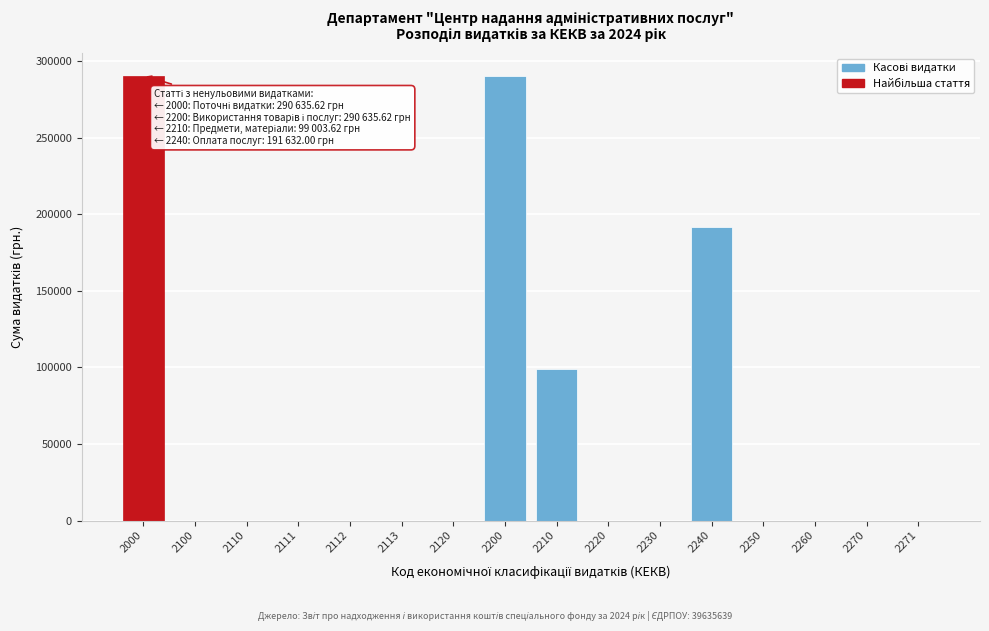

Reading right to left, what are all the values shown in this chart?

2271=0.0	2270=0.0	2260=0.0	2250=0.0	2240=191632.0	2230=0.0	2220=0.0	2210=99003.6	2200=290635.6	2120=0.0	2113=0.0	2112=0.0	2111=0.0	2110=0.0	2100=0.0	2000=290635.6